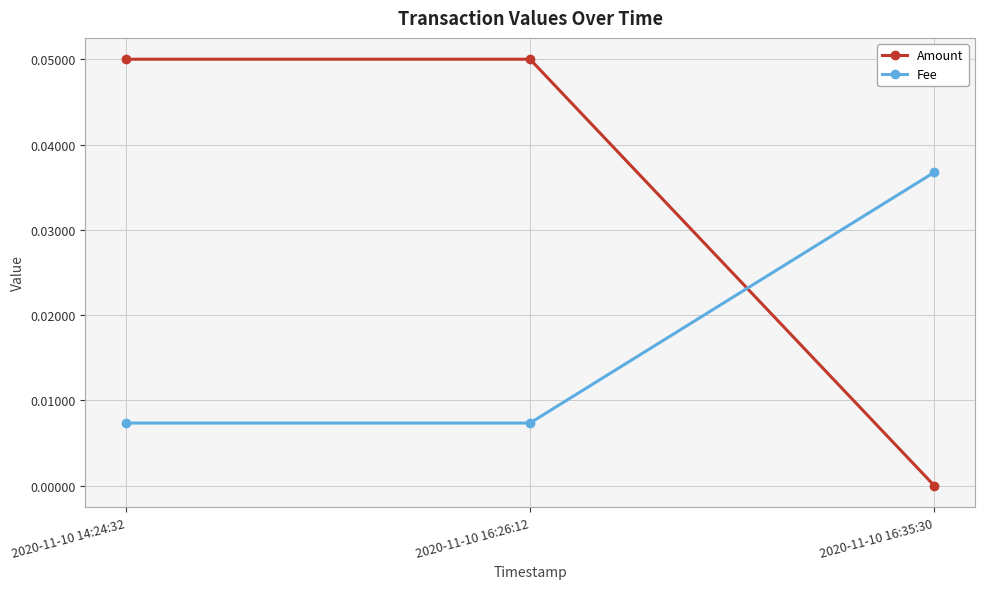

What is the label of the 3rd point from the right?

2020-11-10 14:24:32